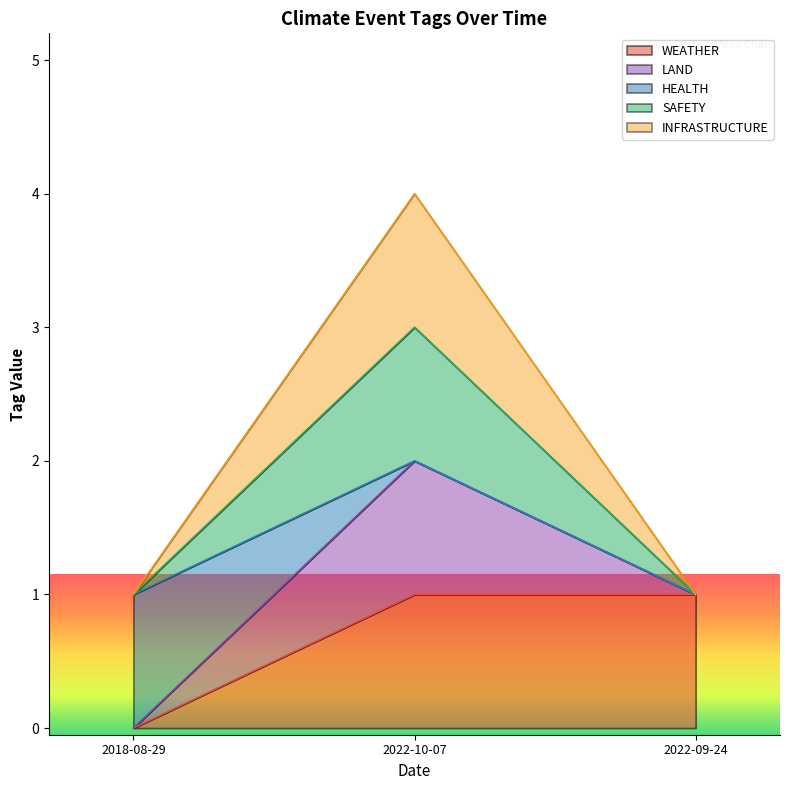

What is the value of the LAND point at the 2nd from the left?

2